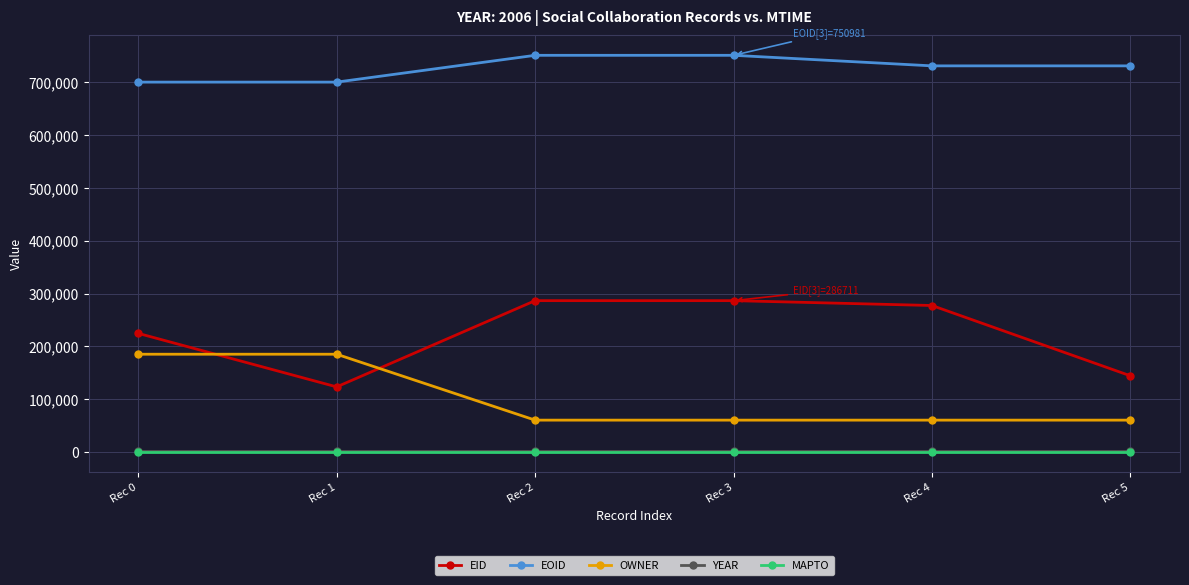

What is the sum of all OWNER values?

612936